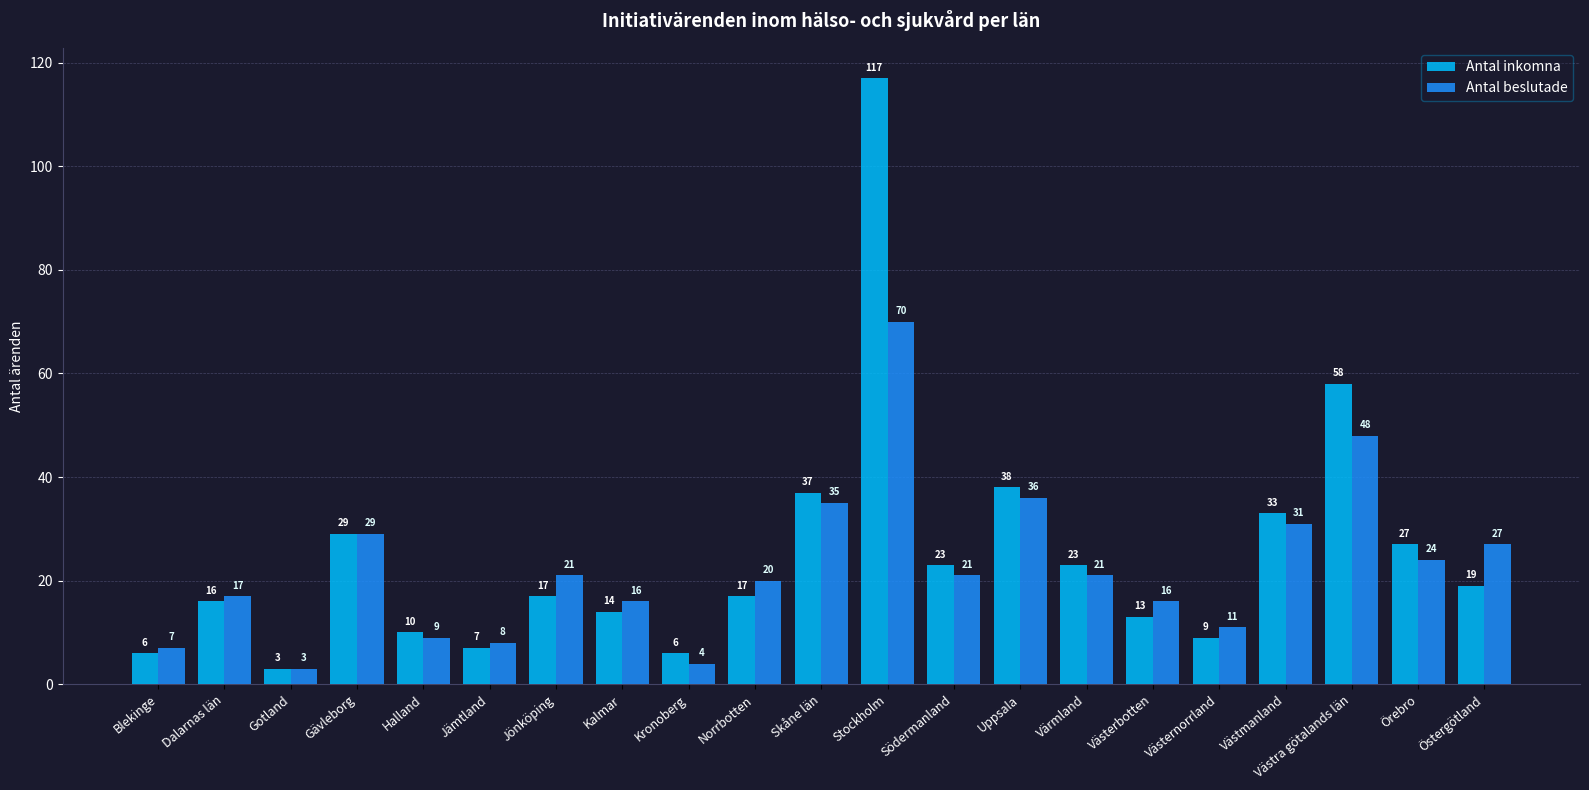

Rank the series by their average value, from lowest to highest.

Antal beslutade, Antal inkomna